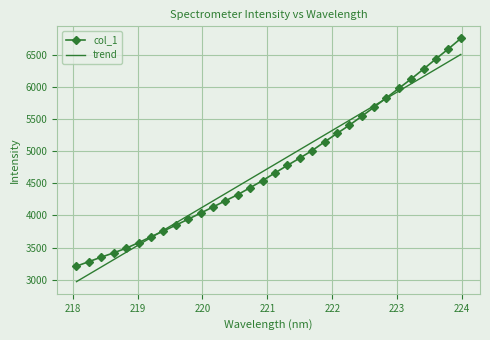

What is the highest value of the col_1 series?

6750.9